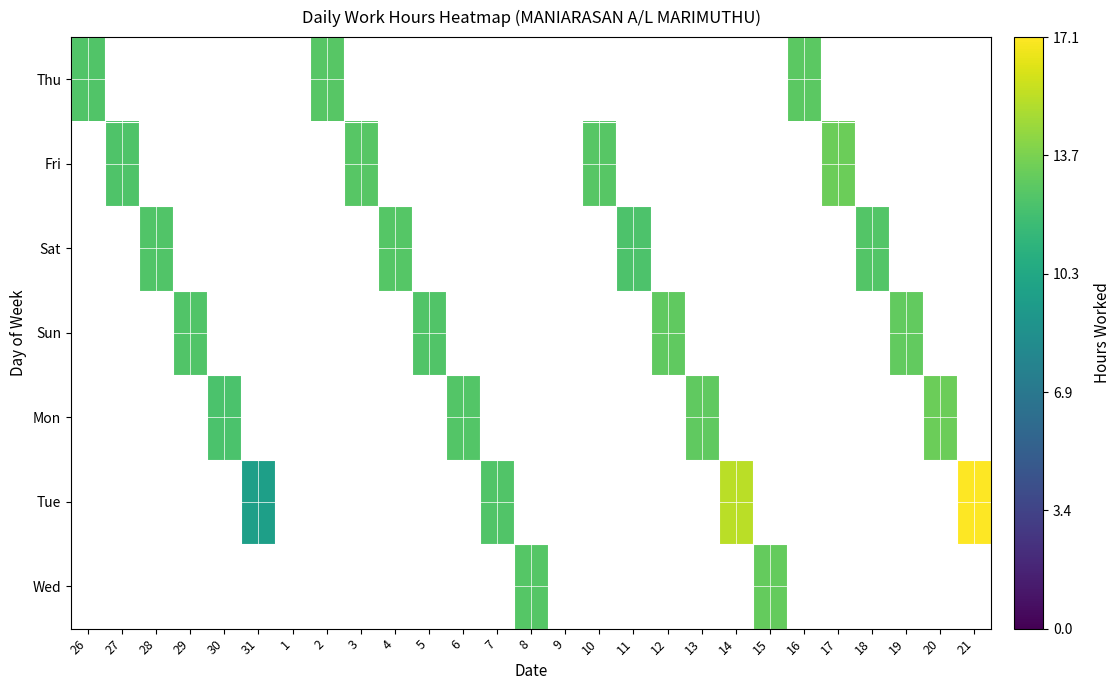

Is the value of Fri at 6 greater than the value of Mon at 8?

No